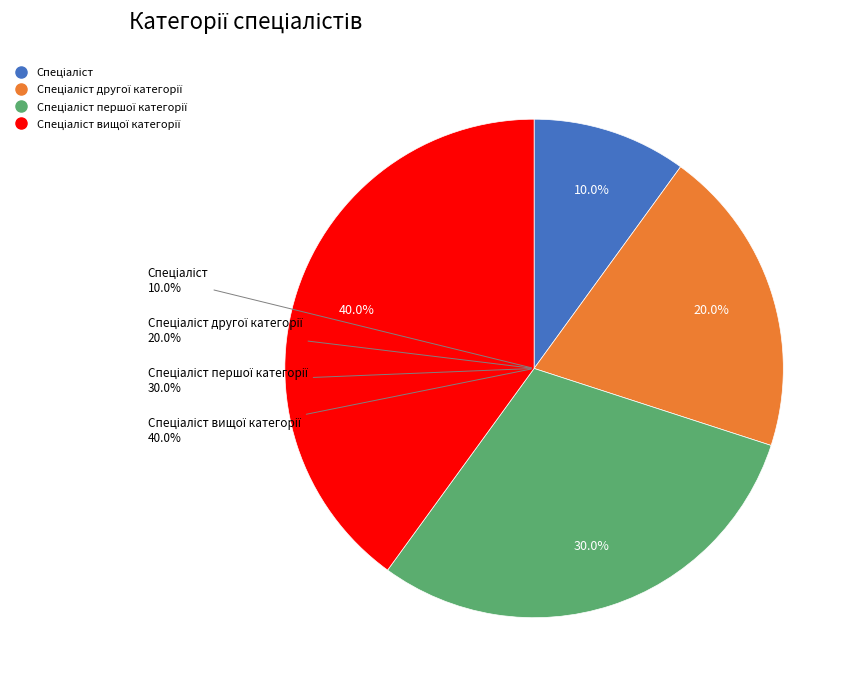

To the nearest percent, what is the combined percentage of Спеціаліст and Спеціаліст другої категорії?

30%